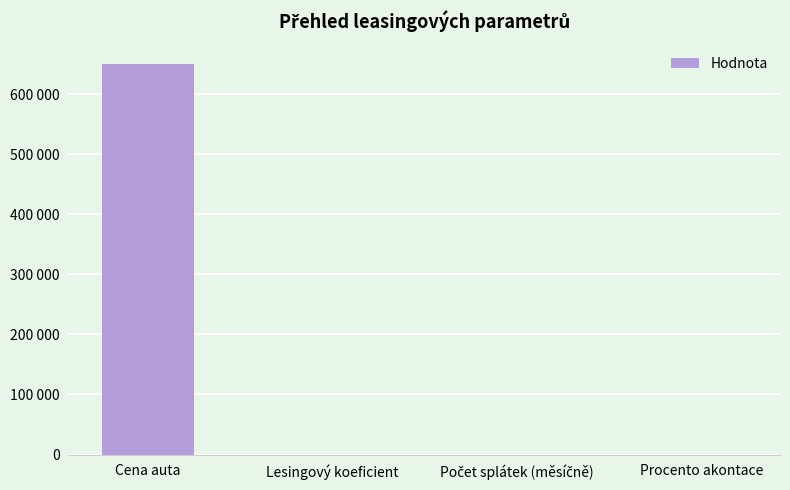

The chart shows a value of 427919.7 at Cena auta. True or false?

False